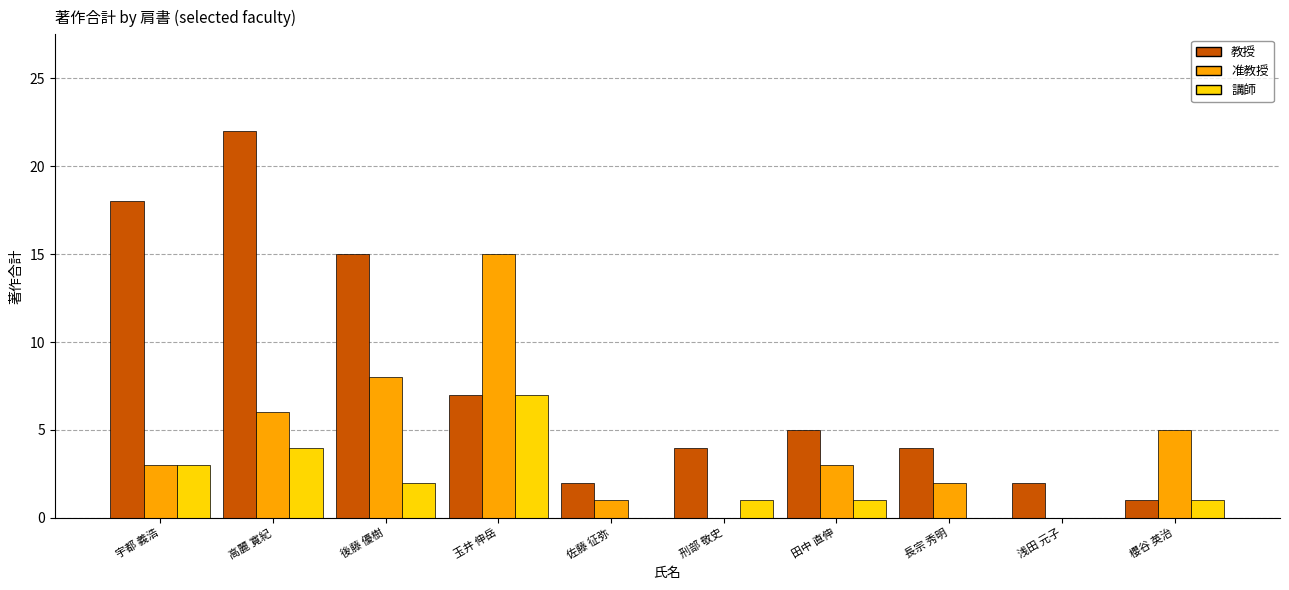

Are the bars grouped side by side (vs. stacked)?

Yes